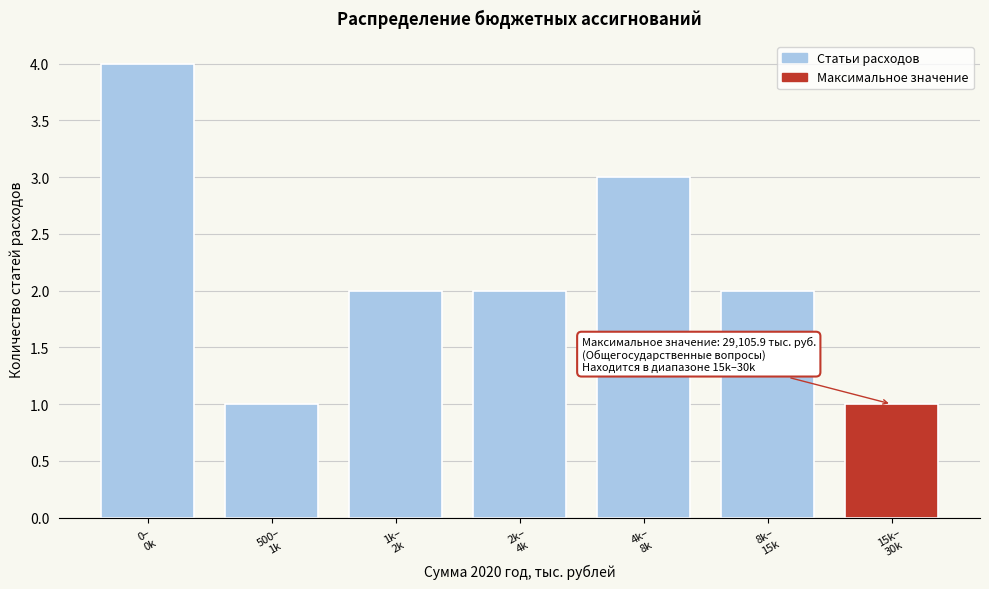

Reading left to right, transcribe all the data shown in this chart.

4	1	2	2	3	2	1